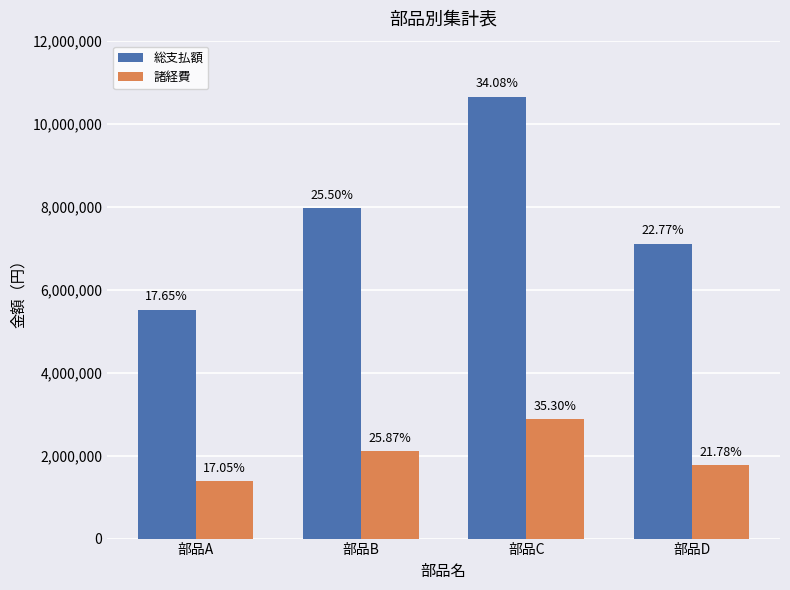

What are all the series names shown in the legend?

総支払額, 諸経費